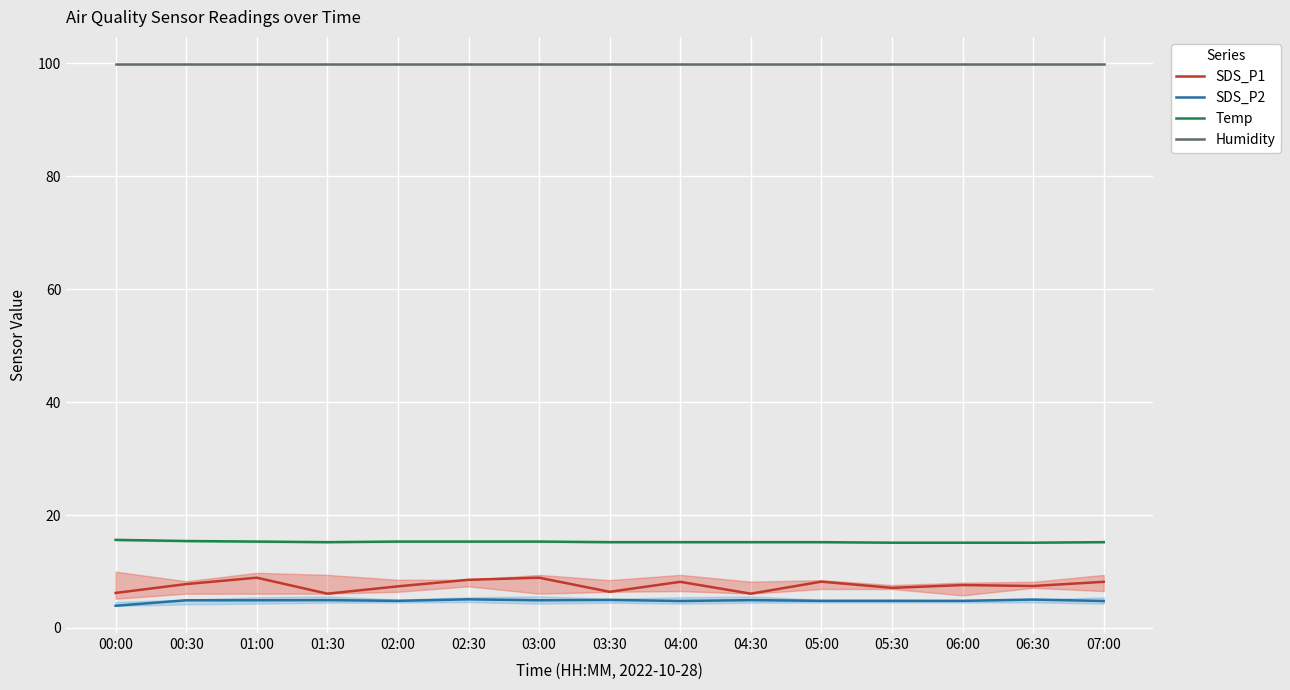

What is the lowest value of the SDS_P2 series?

3.9